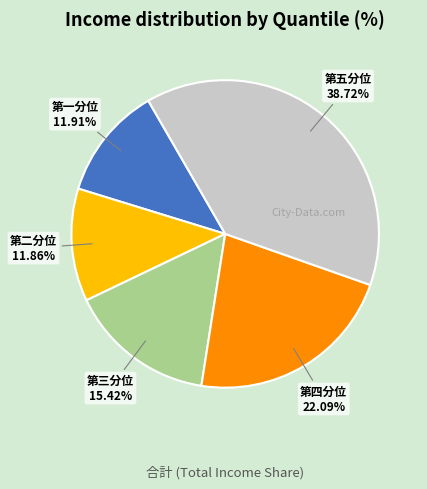

Does any single category account for the majority?

No